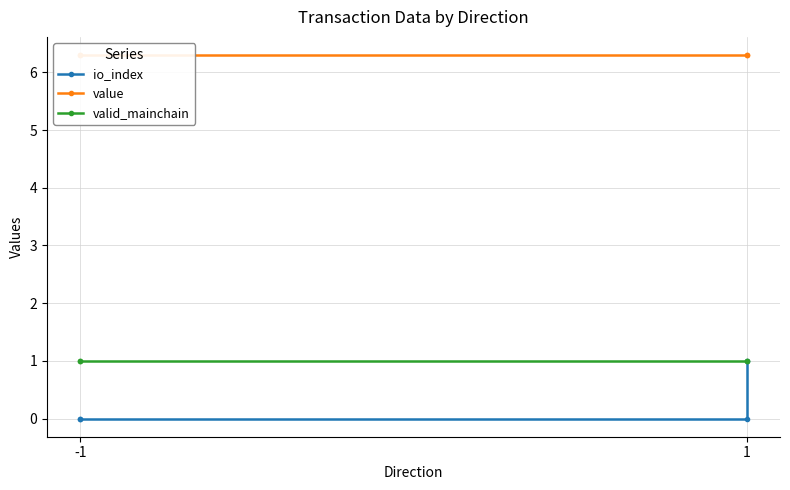

The valid_mainchain series shows 0.3 at 1. True or false?

False